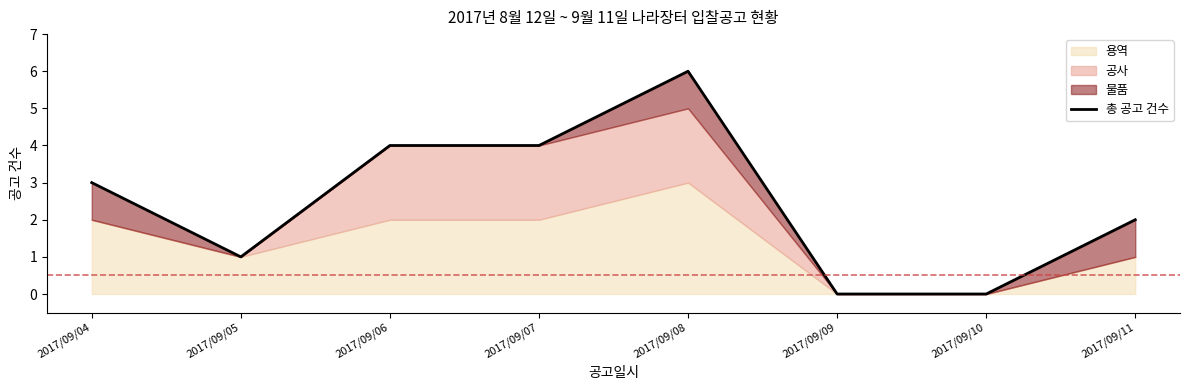

Reading left to right, what are all the values shown in this chart?

3	1	4	4	6	0	0	2